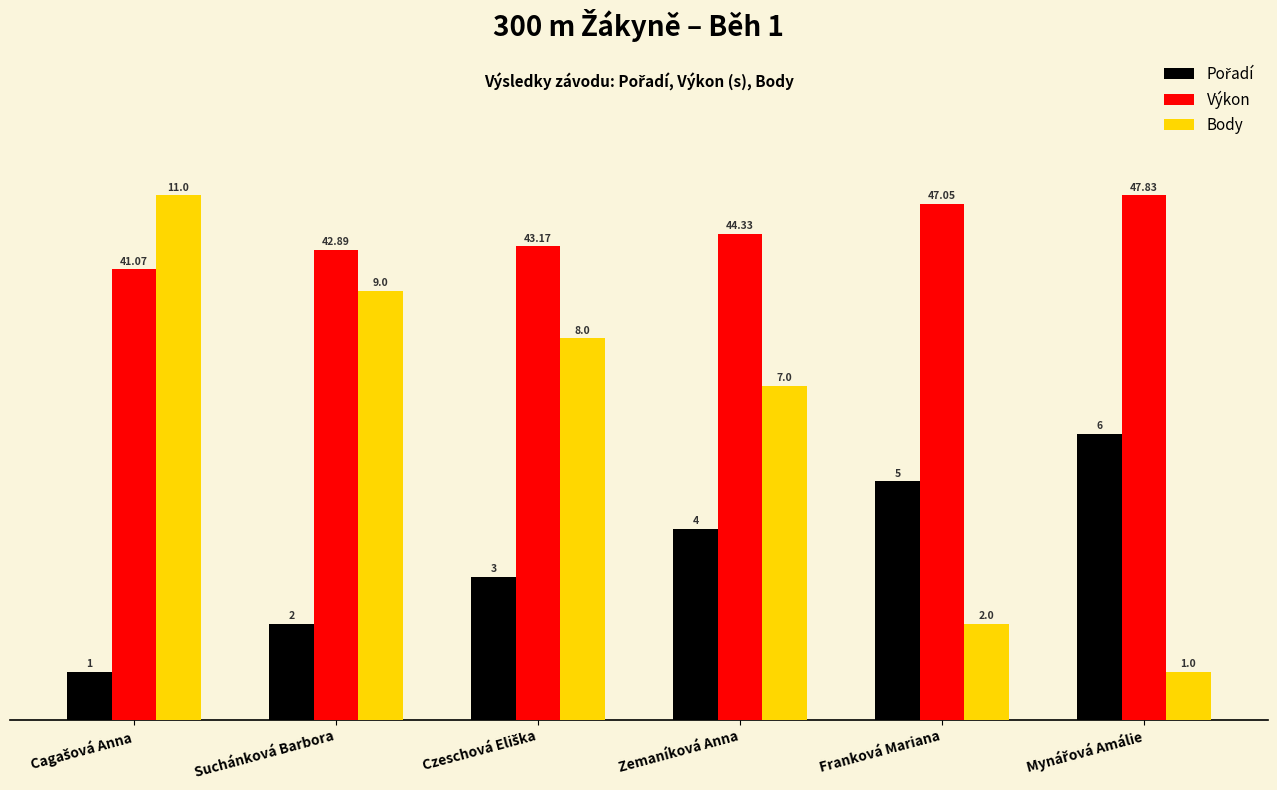

At how many categories does at least one series exceed 5?

6